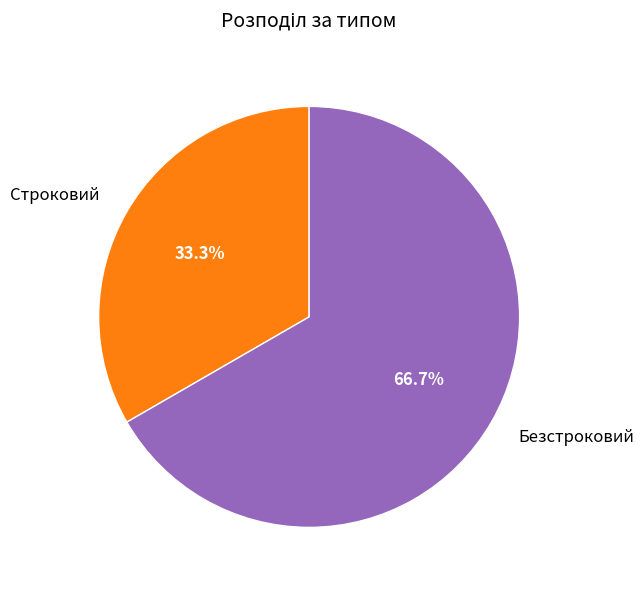

To the nearest percent, what is the combined percentage of Безстроковий and Строковий?

100%